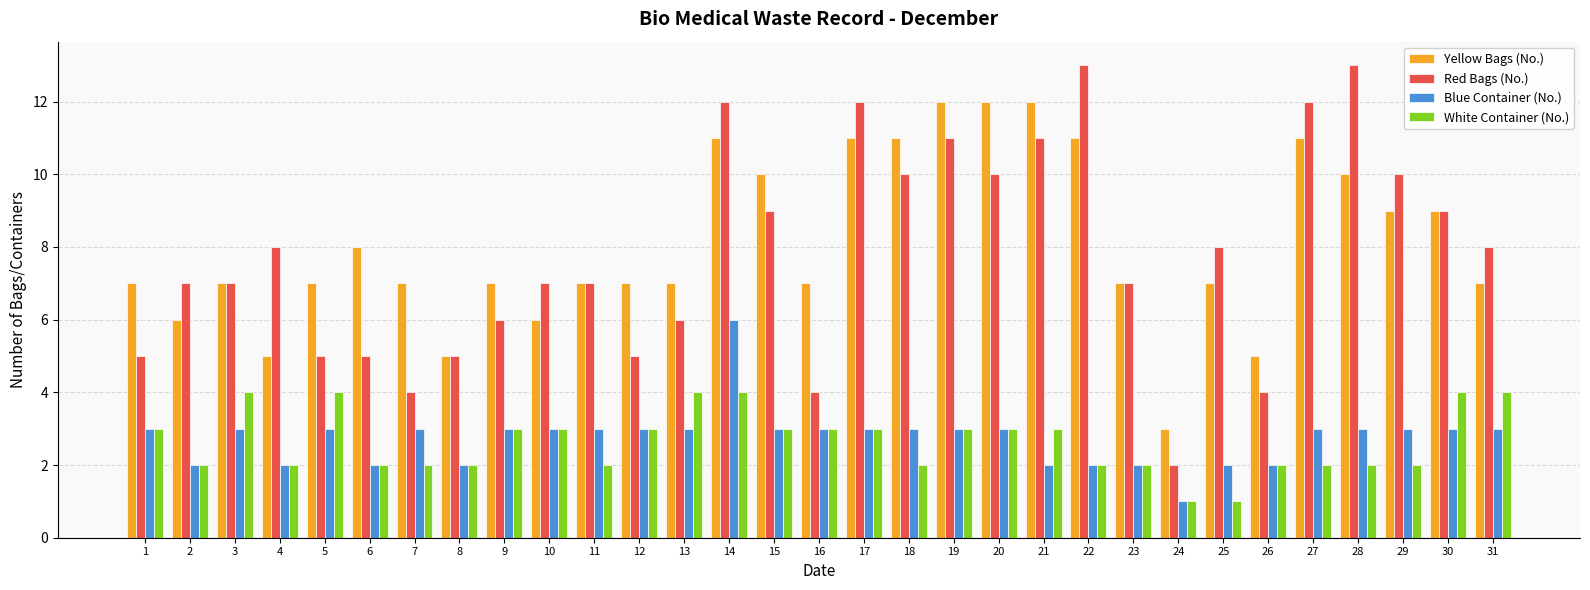

Count the number of data series in this chart.

4